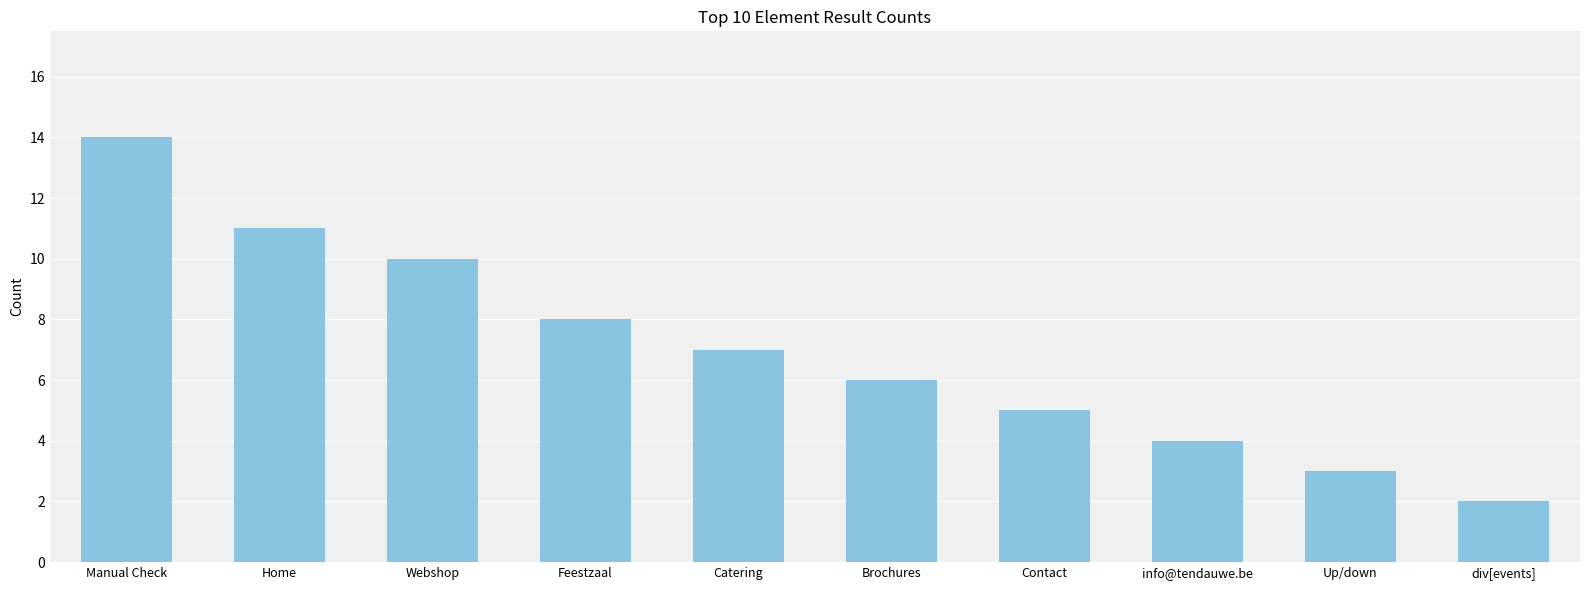

What is the difference between the maximum and minimum values?

12